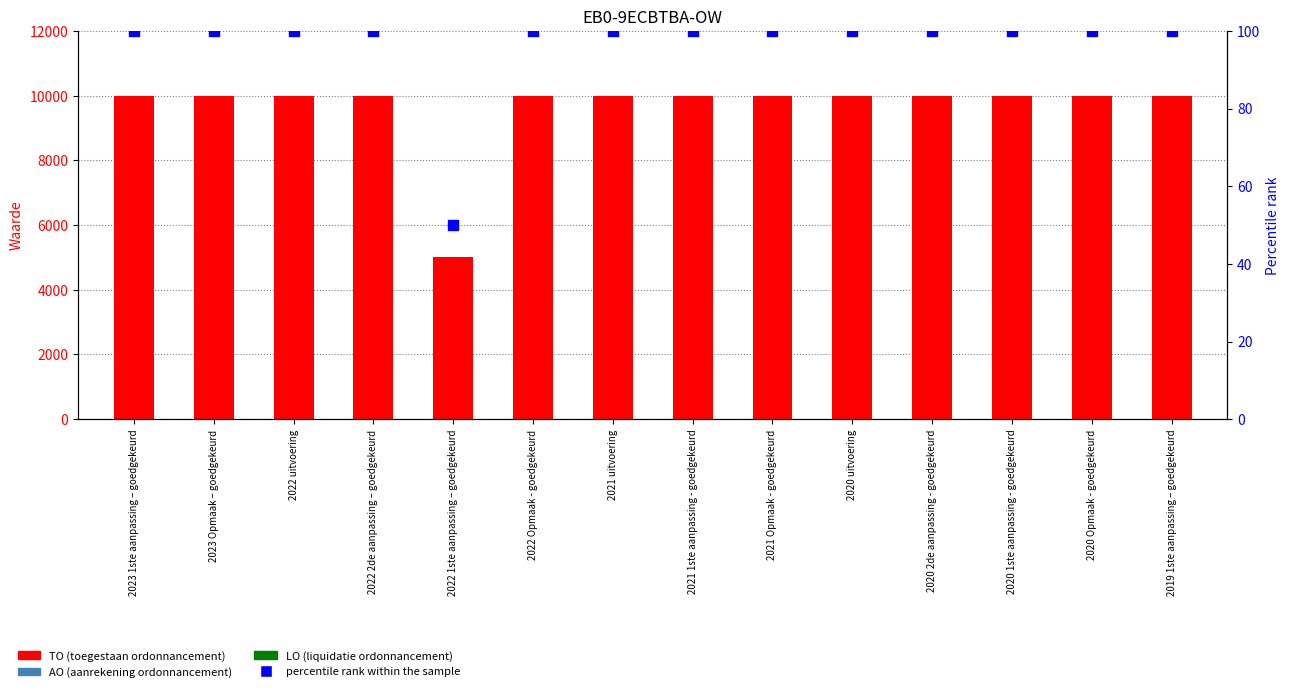

Which series contains the highest Y value?

TO